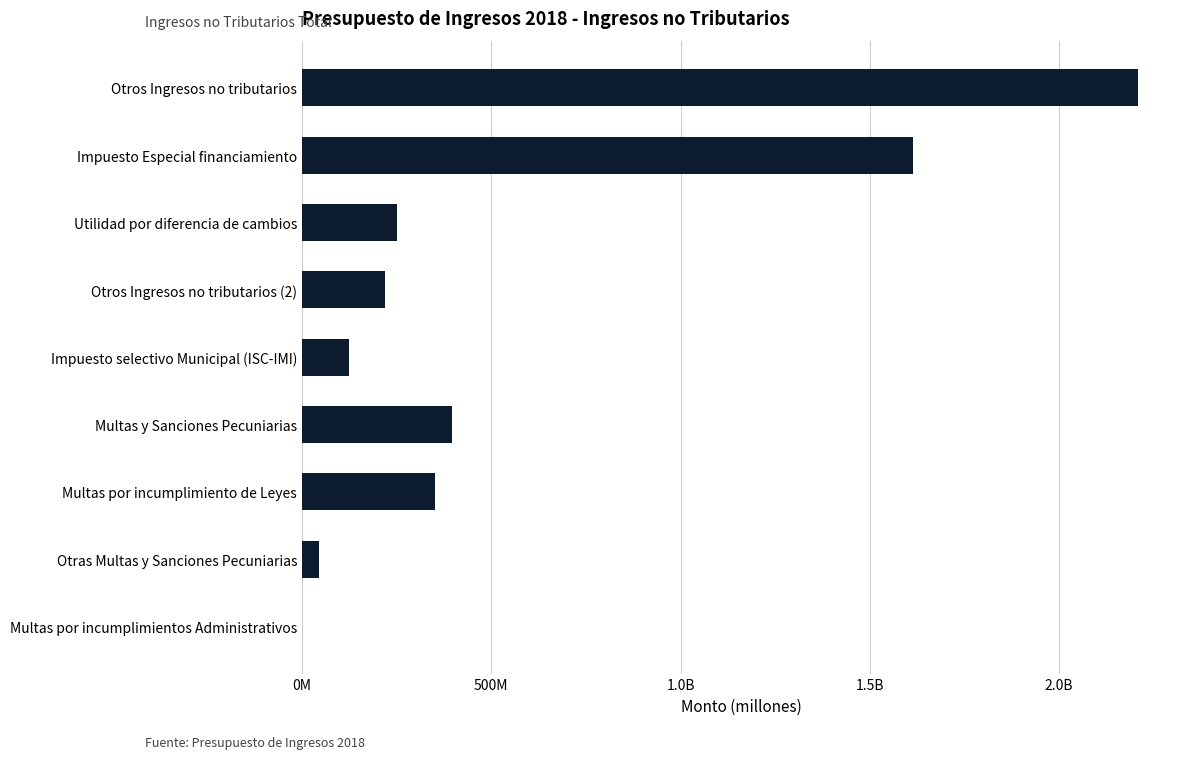

Does the chart contain stacked bars?

No